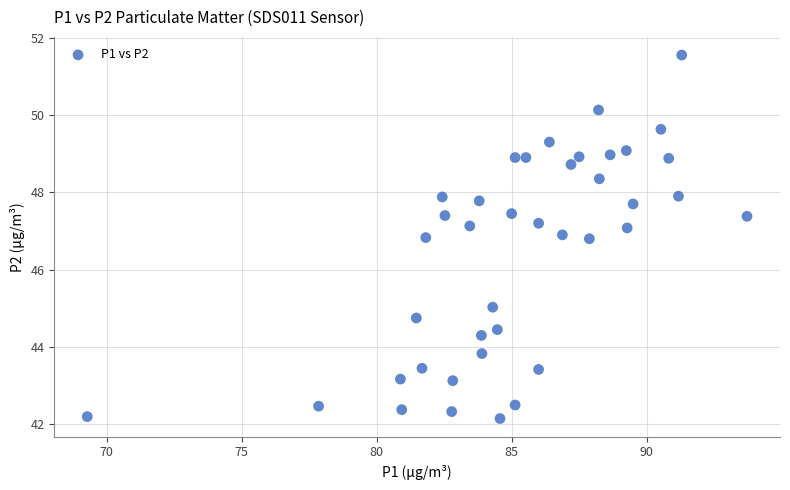

What is the range of Y values (max minus min)?

9.4